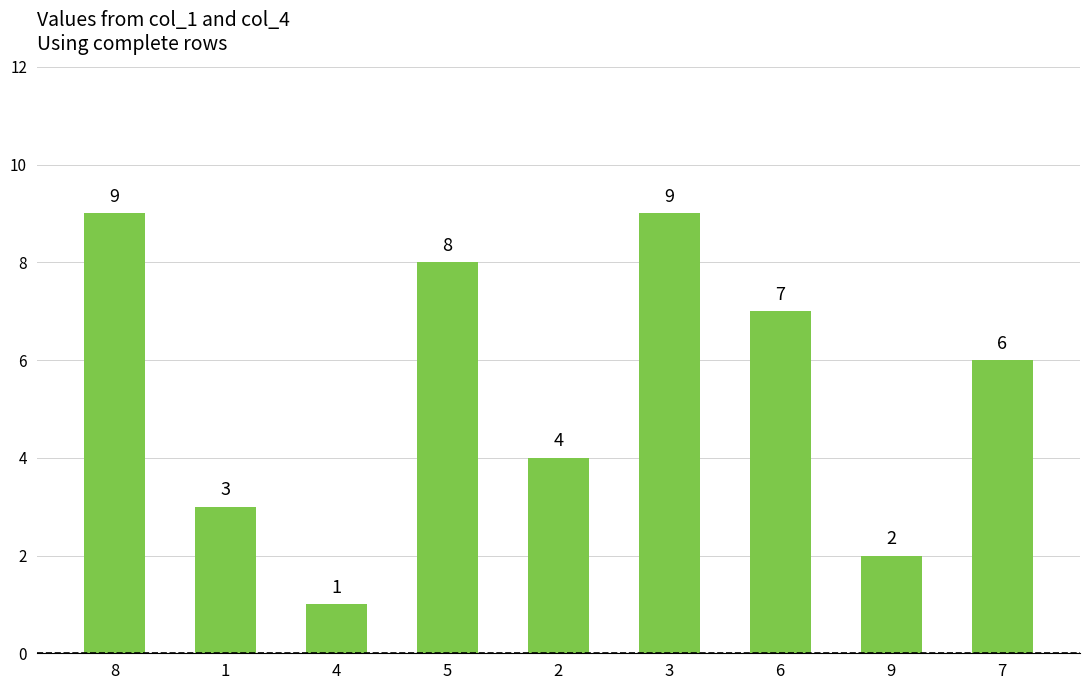

Which has a higher value, 9 or 1?

1